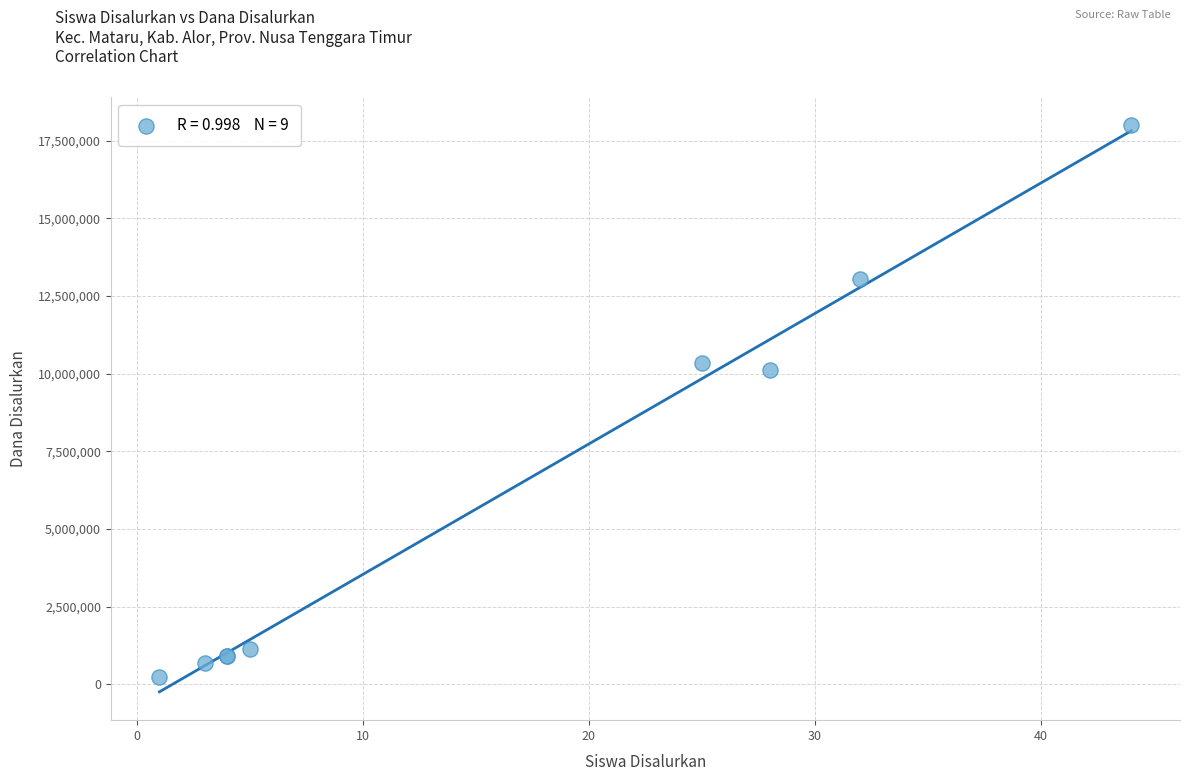

What Y value in the scatter plot is closest to 9112500?

10125000